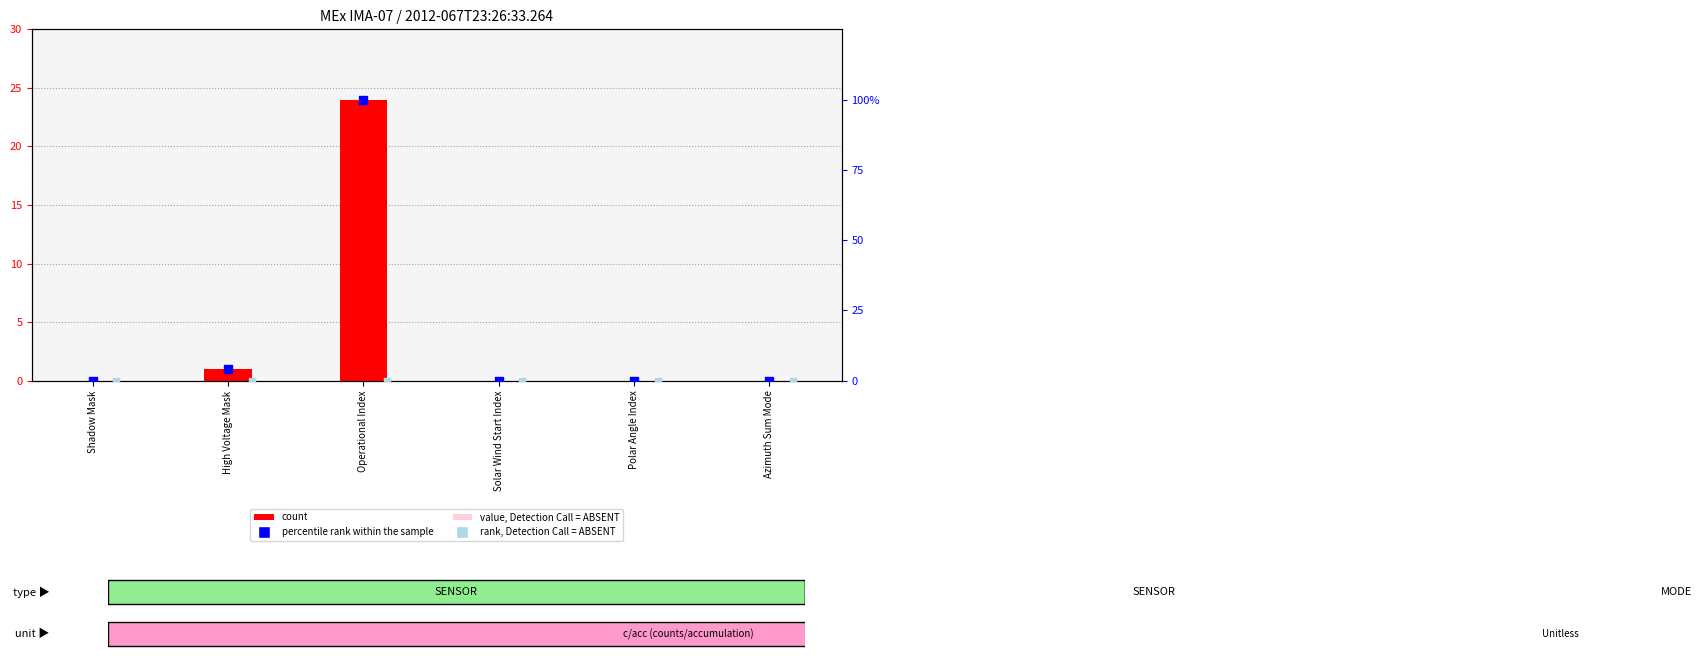

What is the total value across all series at Operational Index?

124.0